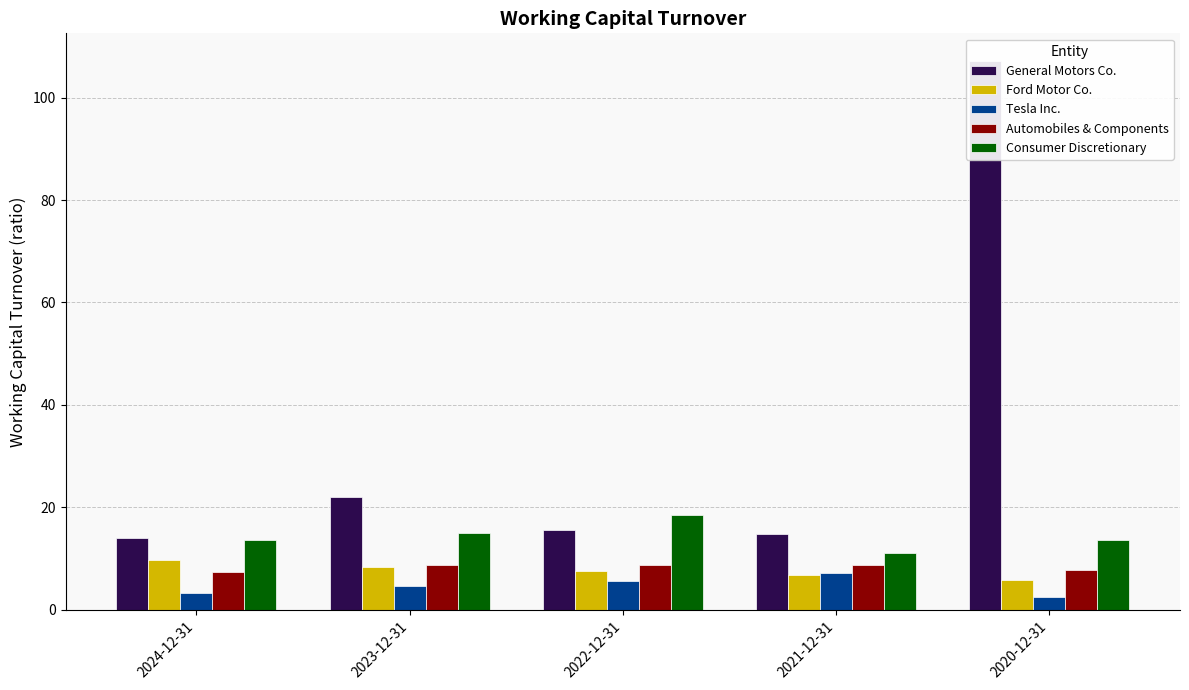

Where is General Motors Co. nearest to the value 60?

2023-12-31